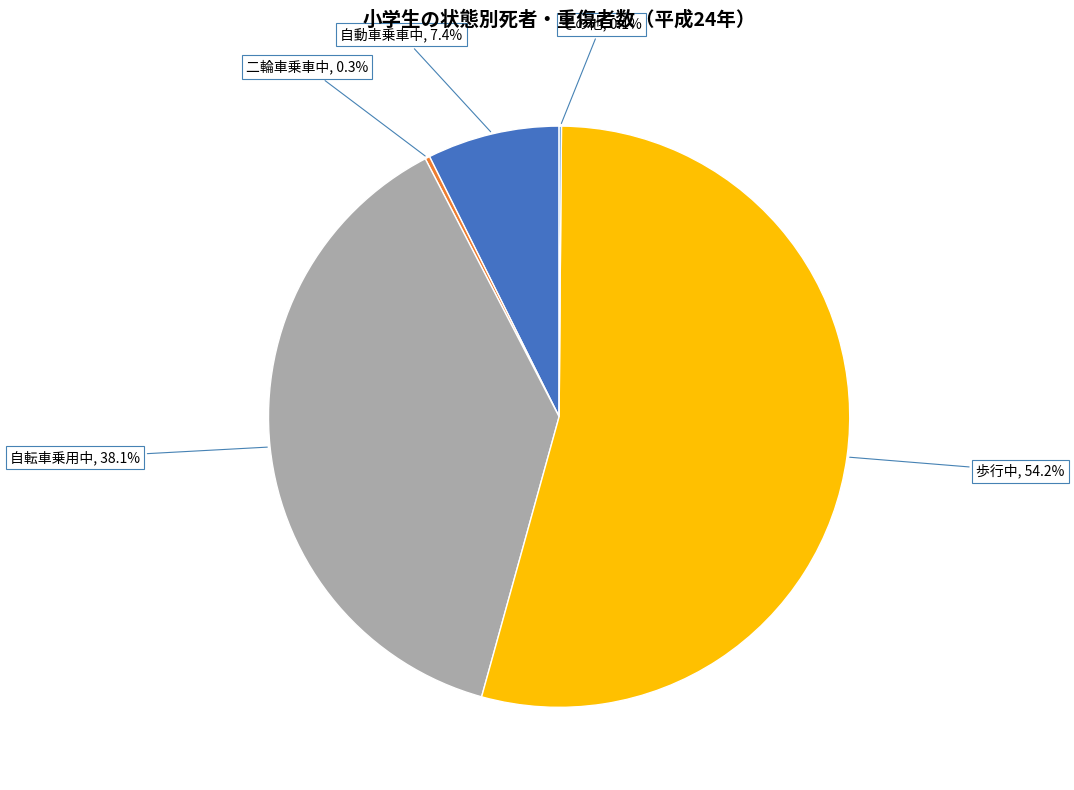

Which slice is the largest?

歩行中